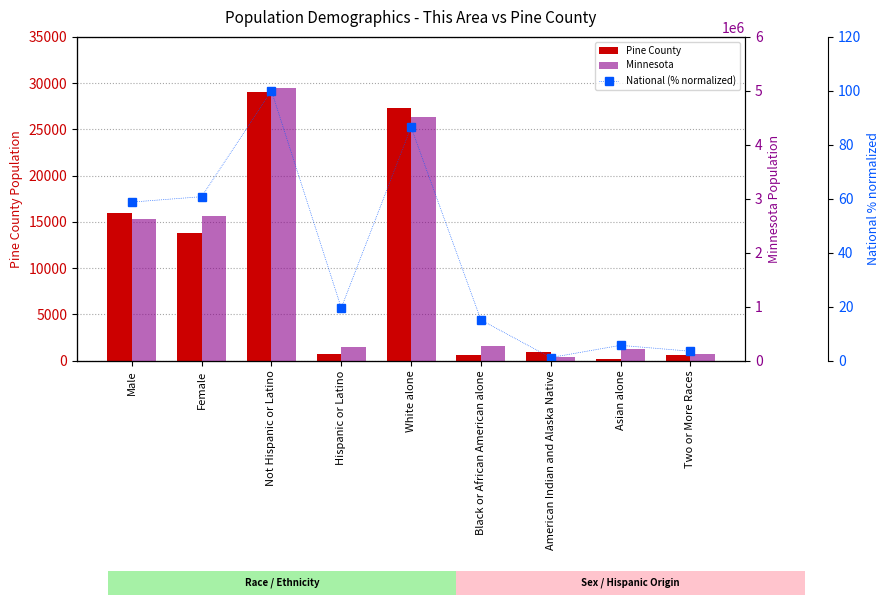

How many groups of bars are there?

9